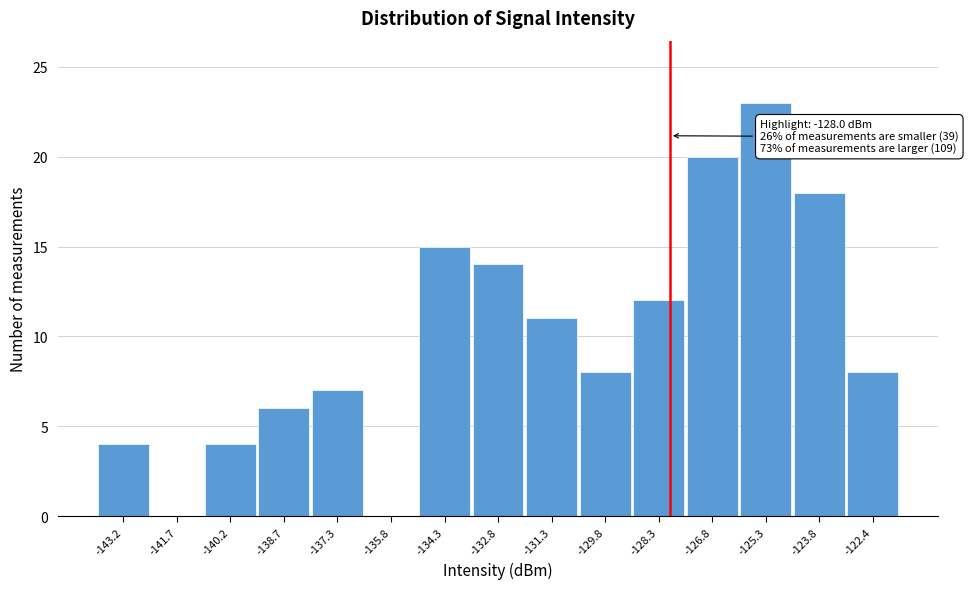

Which range on the x-axis has the tallest bar?

-126.0 to -124.6